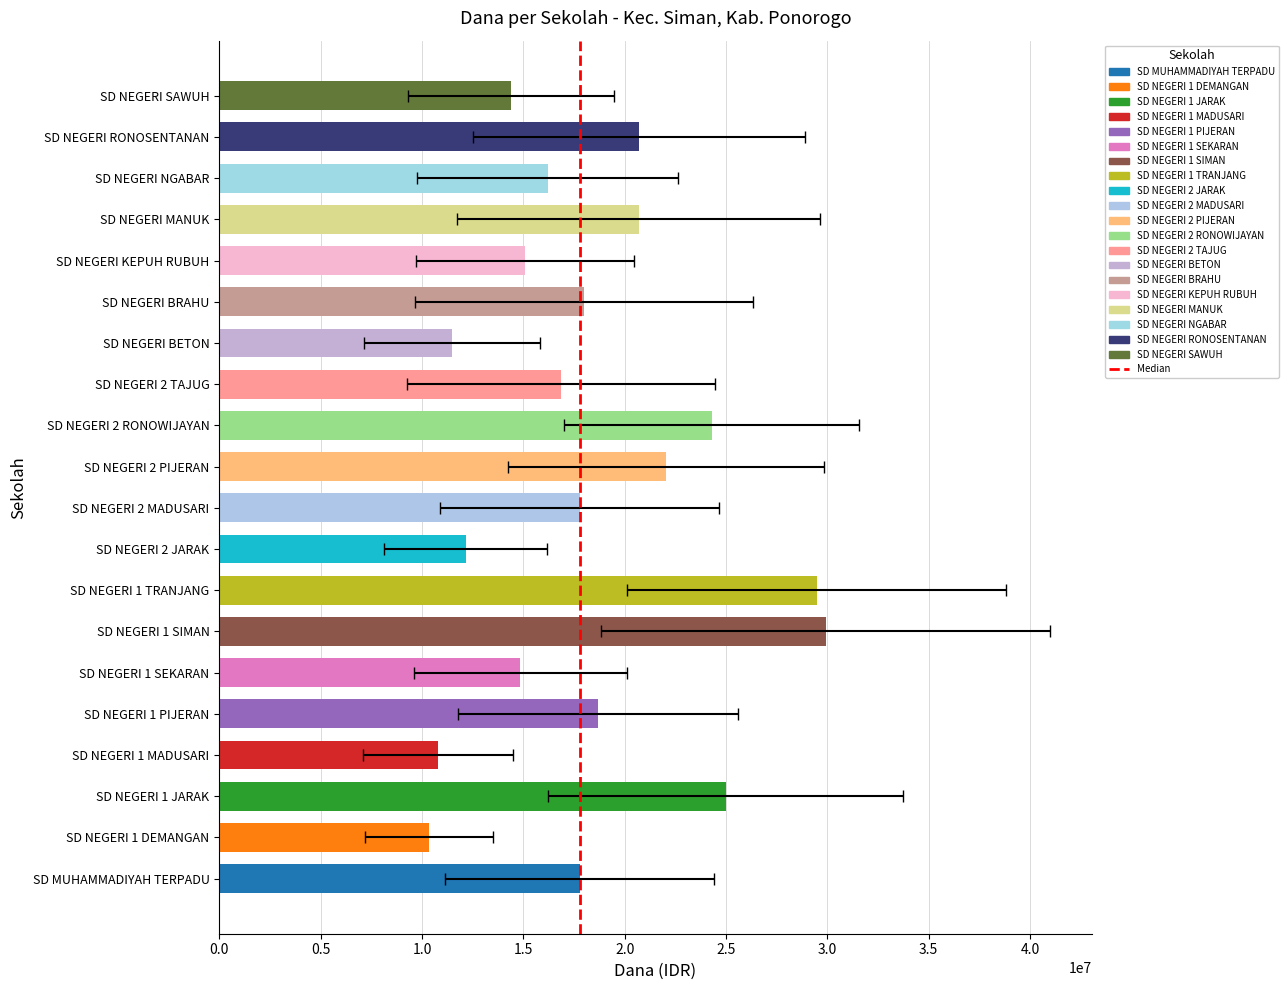

The chart shows a value of 1 at 0.5. True or false?

True